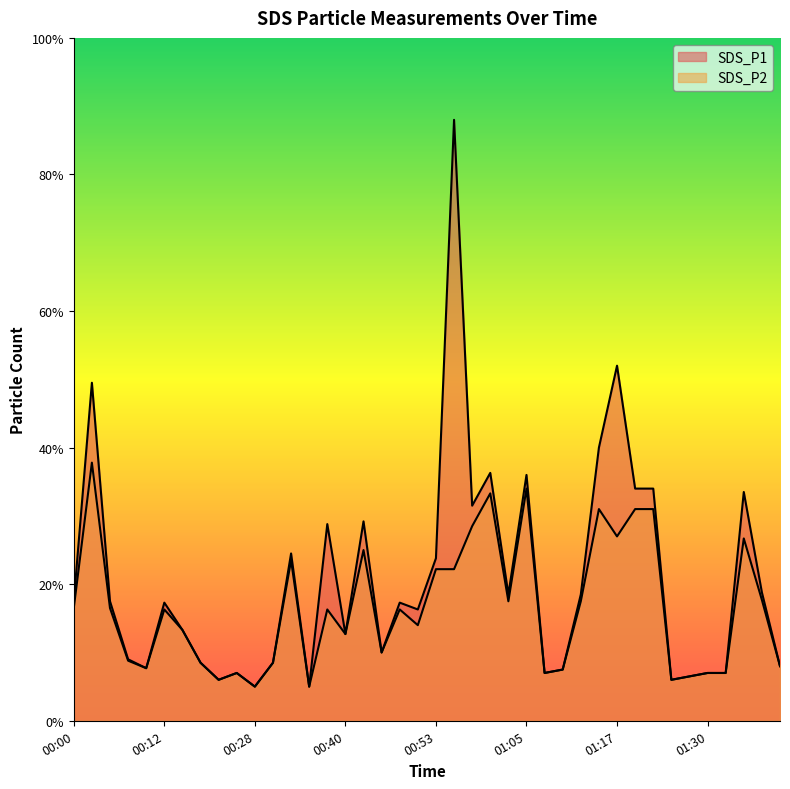

List the series in order of their peak value, lowest first.

SDS_P2, SDS_P1